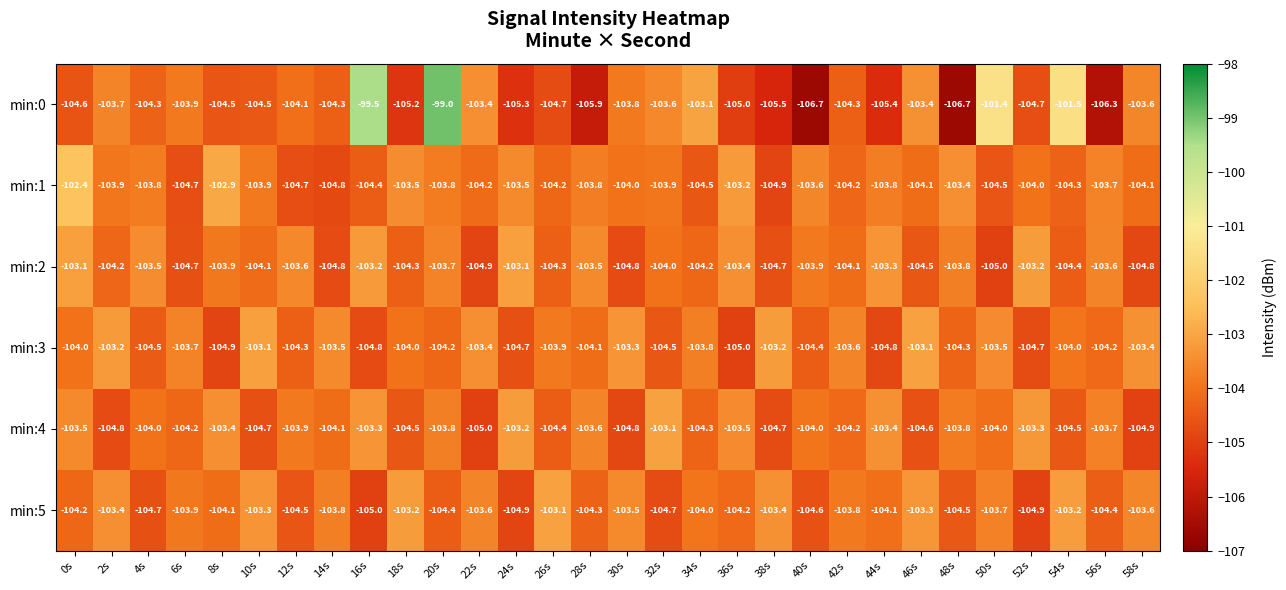

Which series has the largest total across all categories?

min:1